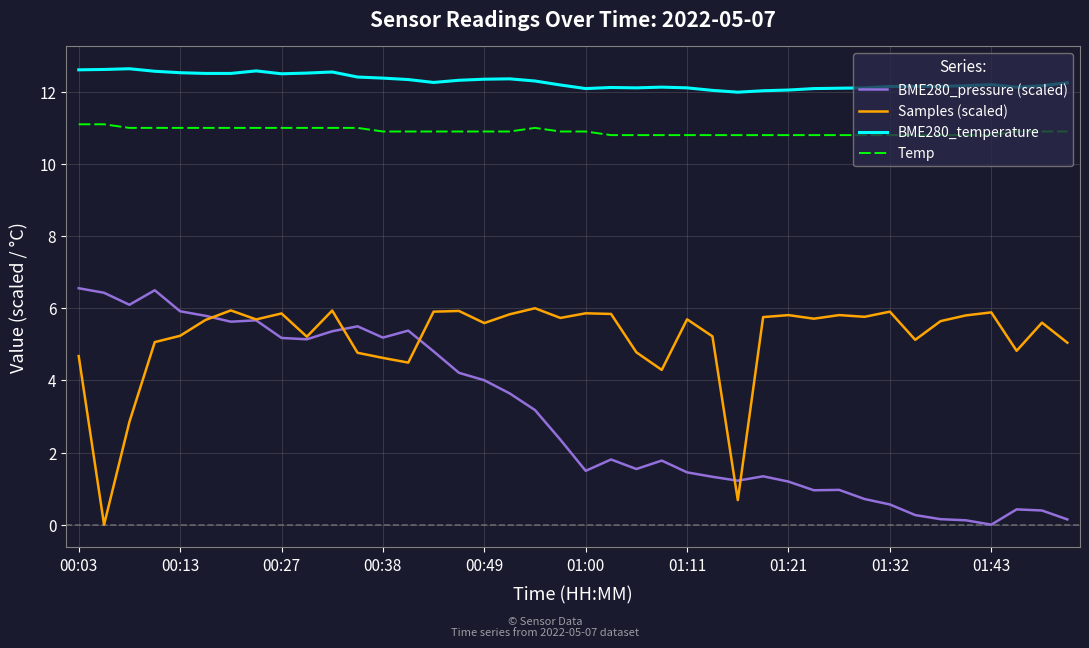

True or false: BME280_temperature and Samples (scaled) intersect in this chart.

False